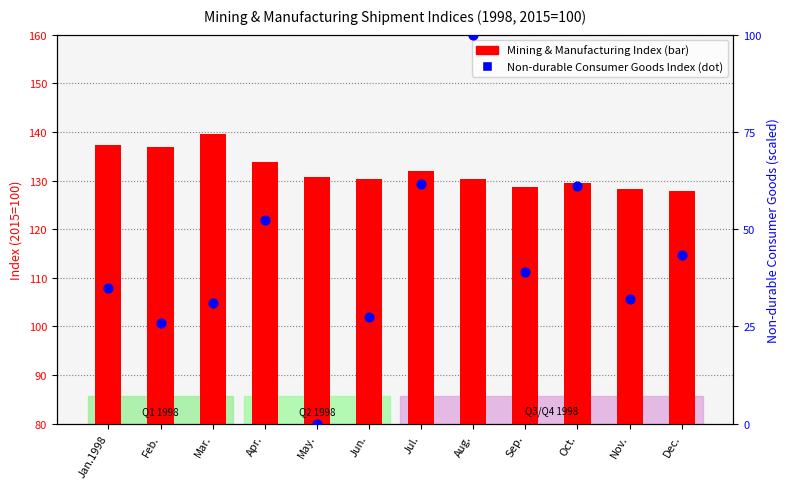

Which series reaches the maximum Y coordinate?

Mining & Manufacturing Index